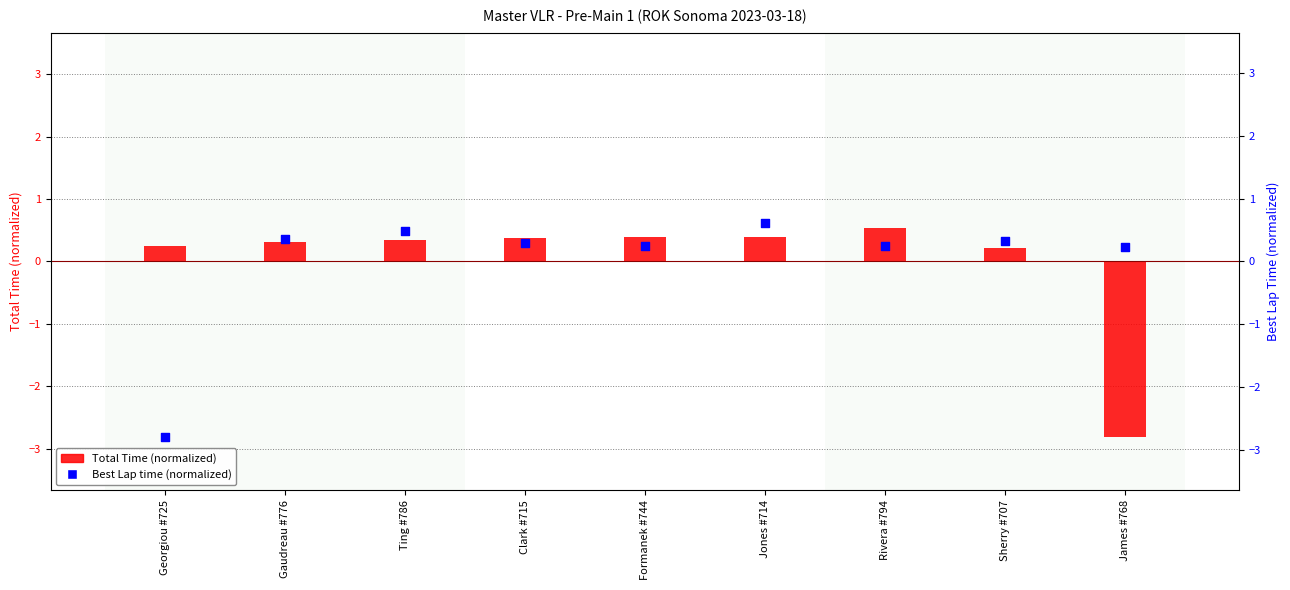

At how many categories does at least one series exceed -1?

9